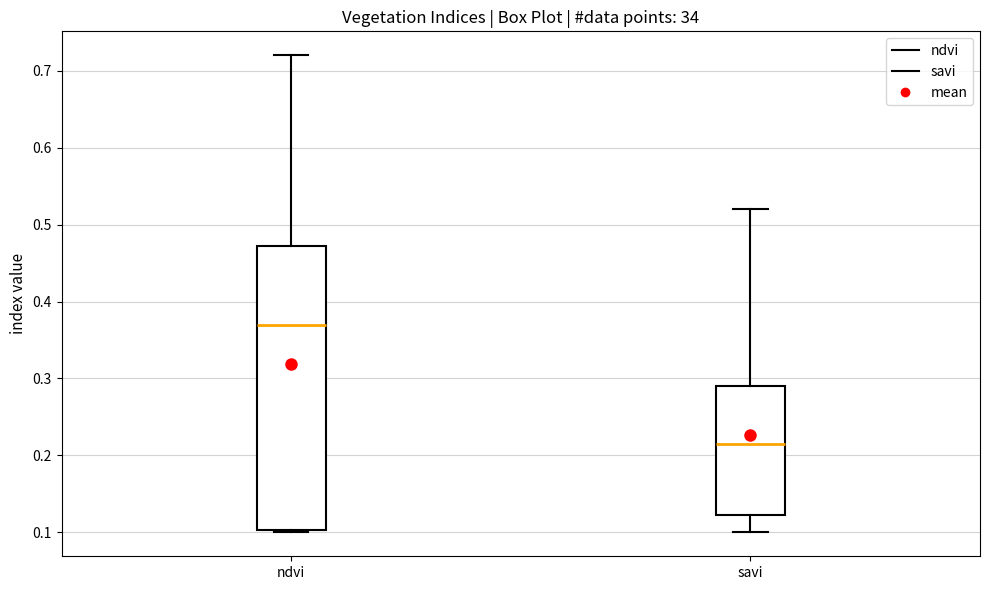

Which box is the tallest, from its lower edge to its upper edge?

ndvi